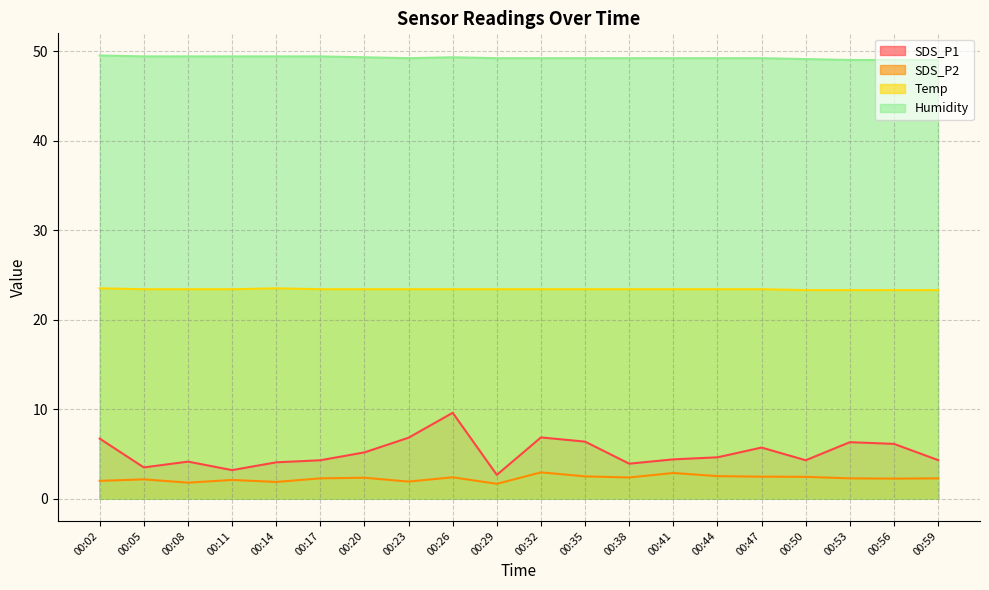

Rank the series by their maximum value, from highest to lowest.

Humidity, Temp, SDS_P1, SDS_P2